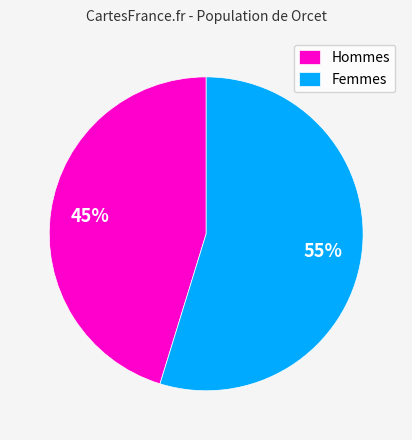

Combined, do Femmes and Hommes account for over 50%?

Yes